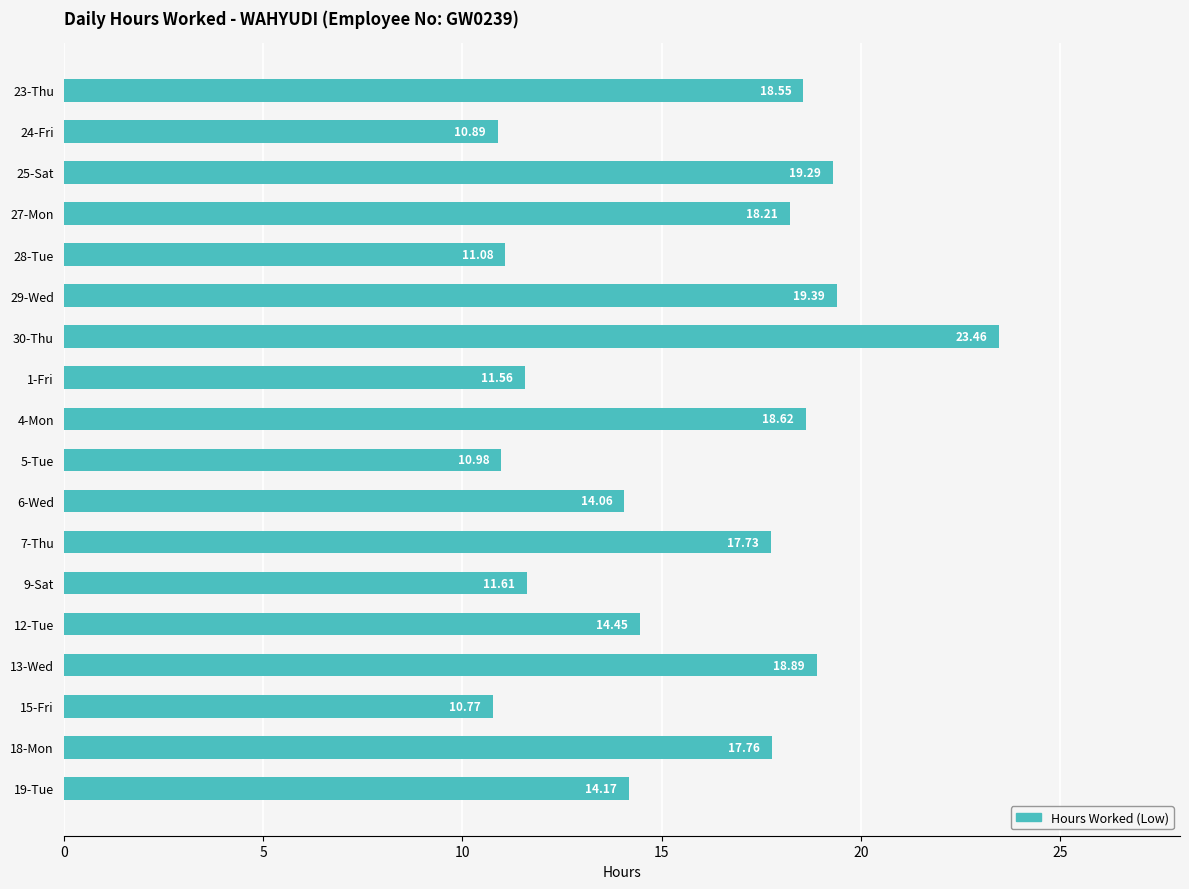

What is the change in value from 9-Sat to 15-Fri?

-0.8